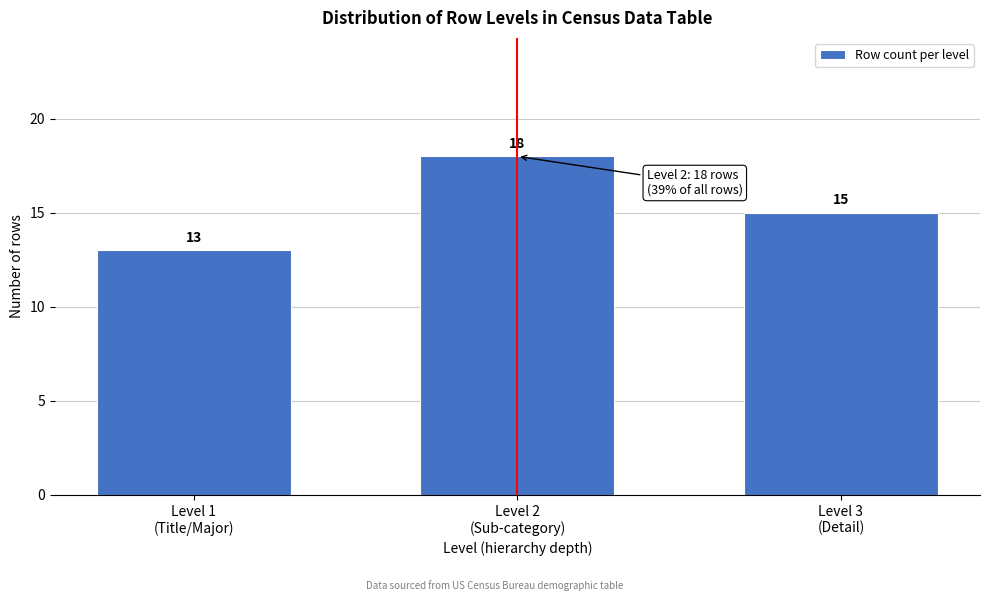

Reading left to right, transcribe all the data shown in this chart.

13	18	15